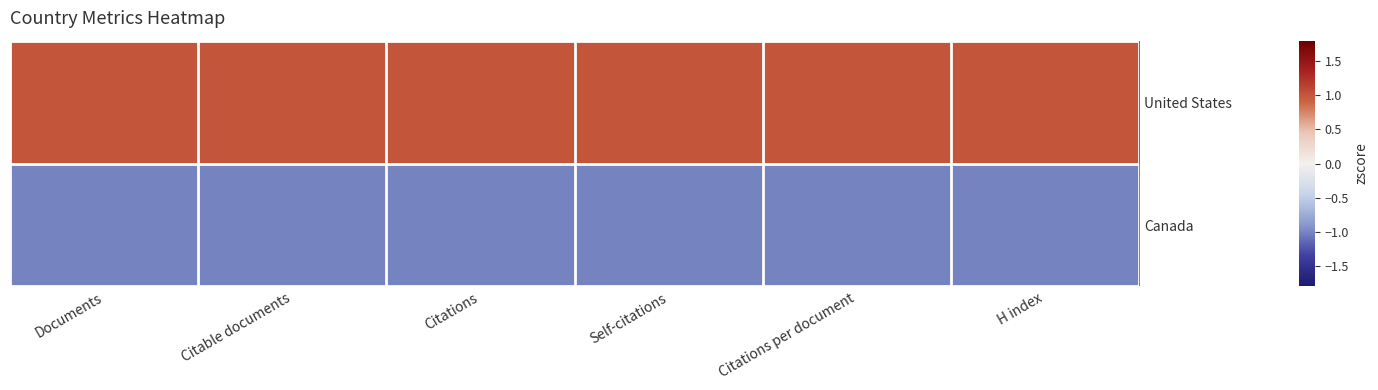

Reading left to right, extract all data points from this chart.

United States: Documents=1.0	Citable documents=1.0	Citations=1.0	Self-citations=1.0	Citations per document=1.0	H index=1.0
Canada: Documents=-1.0	Citable documents=-1.0	Citations=-1.0	Self-citations=-1.0	Citations per document=-1.0	H index=-1.0